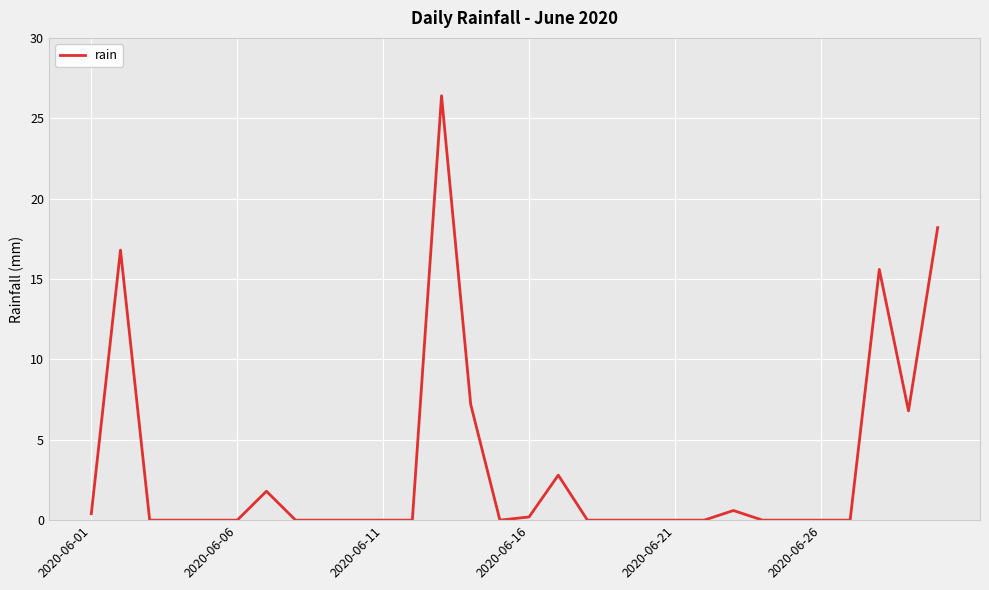

What is the difference between the maximum and minimum values?

26.4